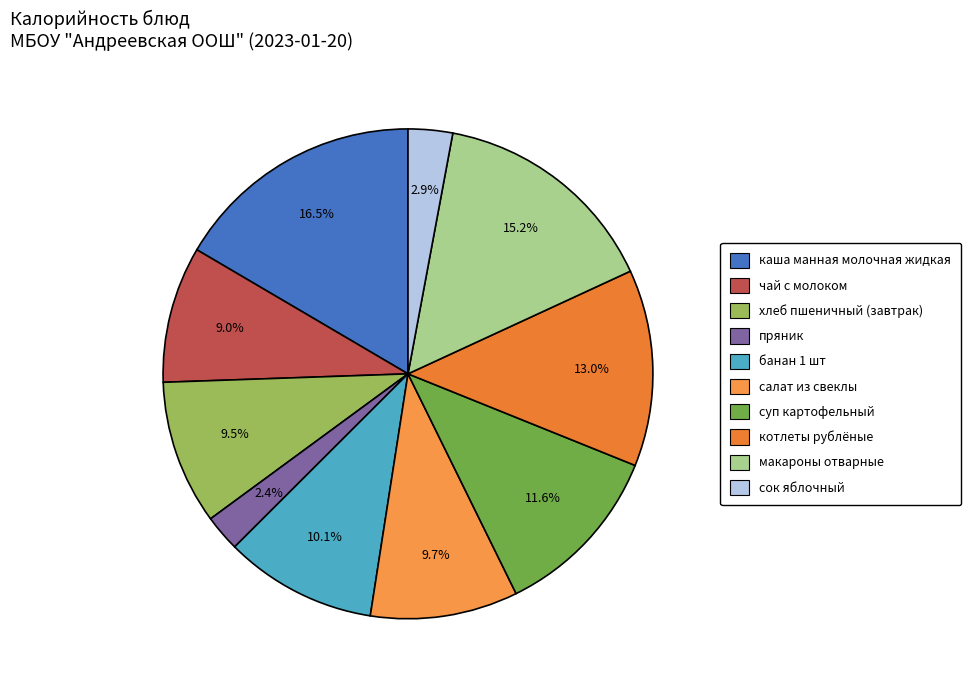

How many slices are in this pie chart?

10